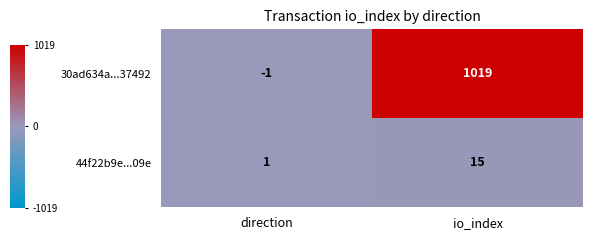

How many distinct data groups are displayed?

2